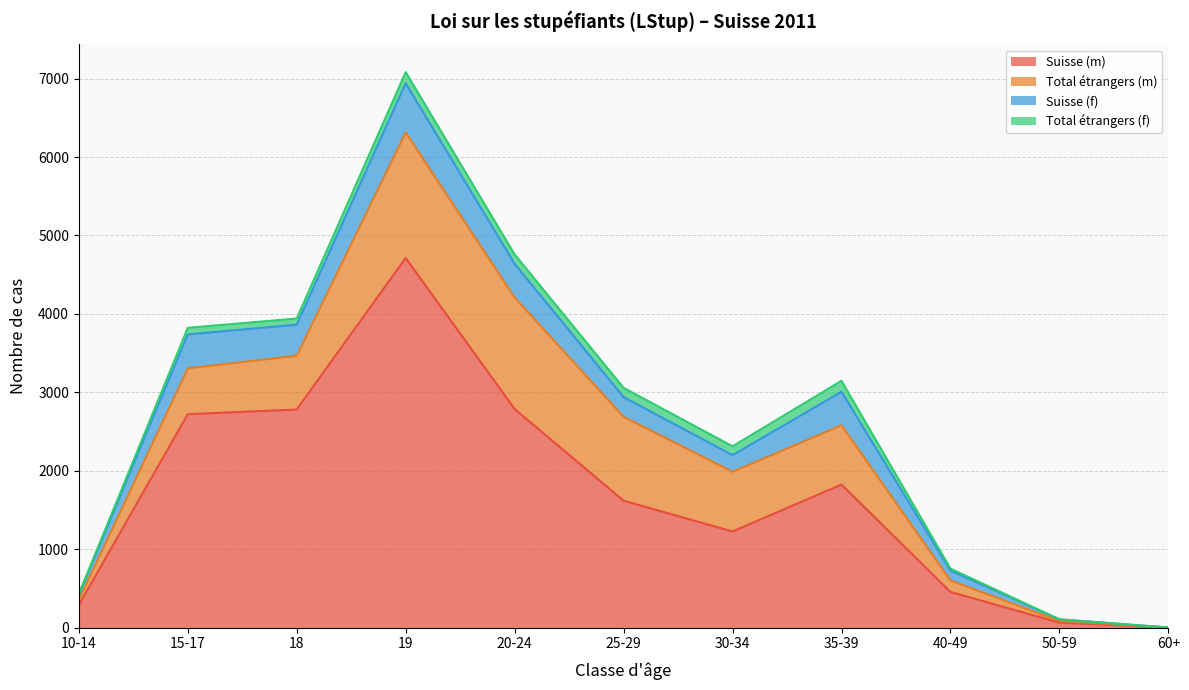

What is the label of the 2nd point from the left?

15-17